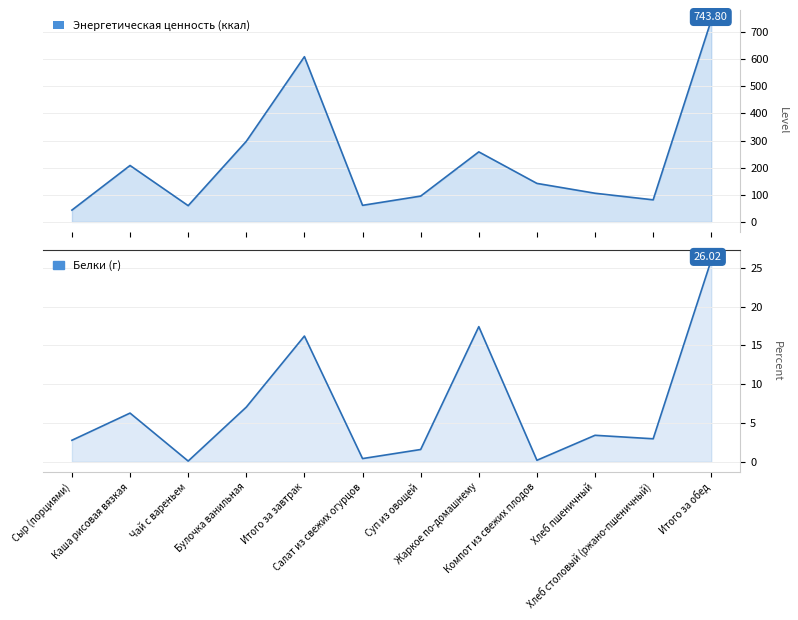

True or false: Белки and Энергетическая ценность (ккал) cross at least once.

False